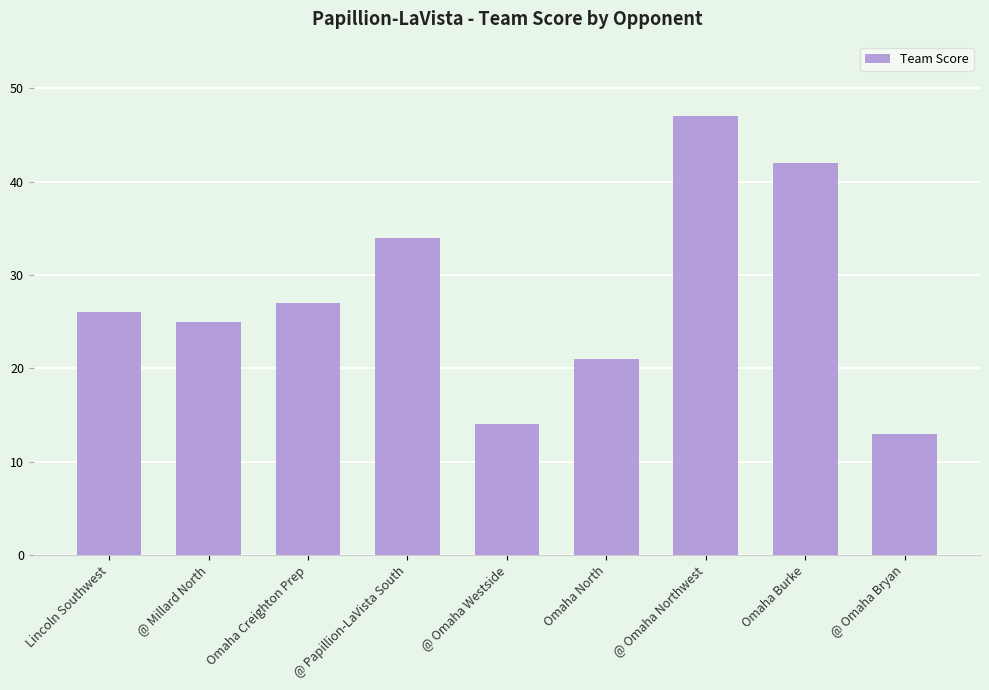

Between Lincoln Southwest and @ Omaha Bryan, which is larger?

Lincoln Southwest